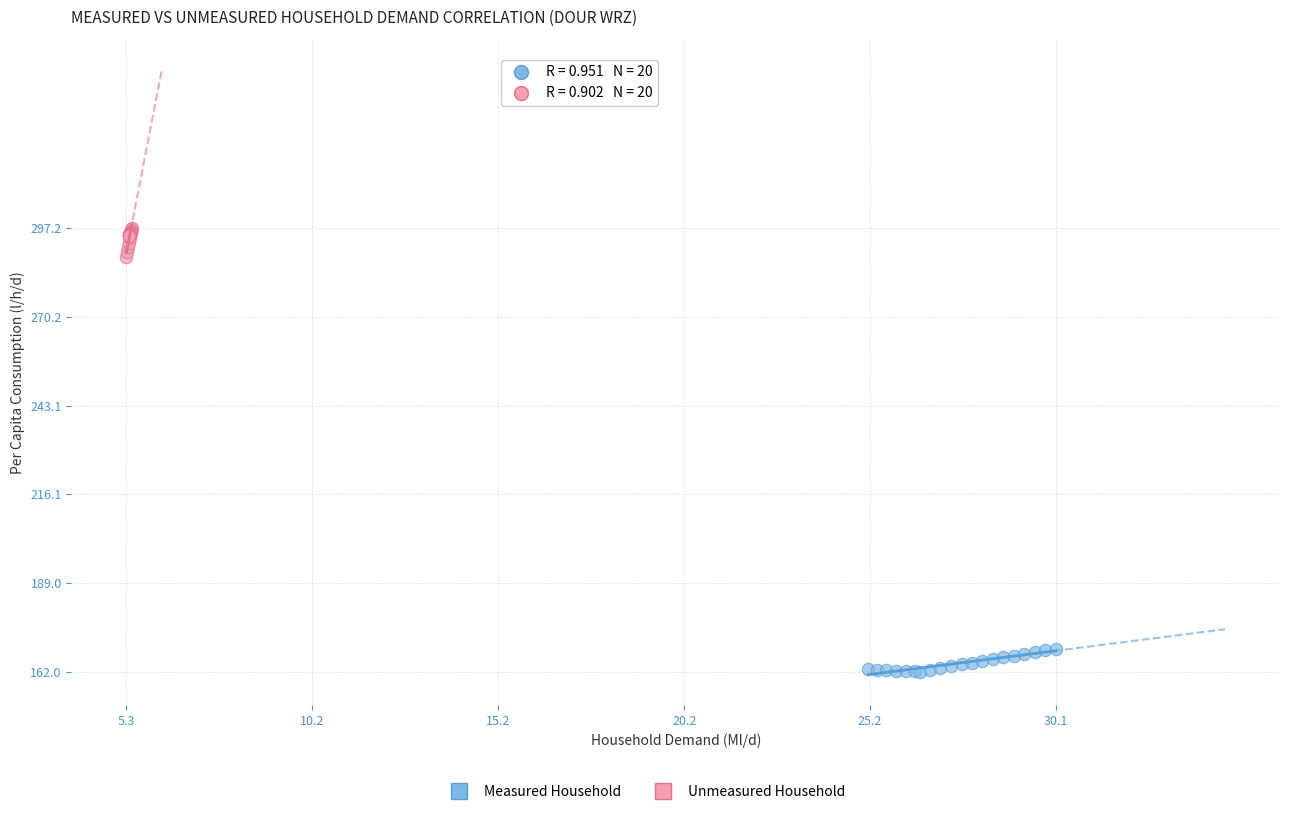

Which series reaches the maximum Y coordinate?

Unmeasured Household